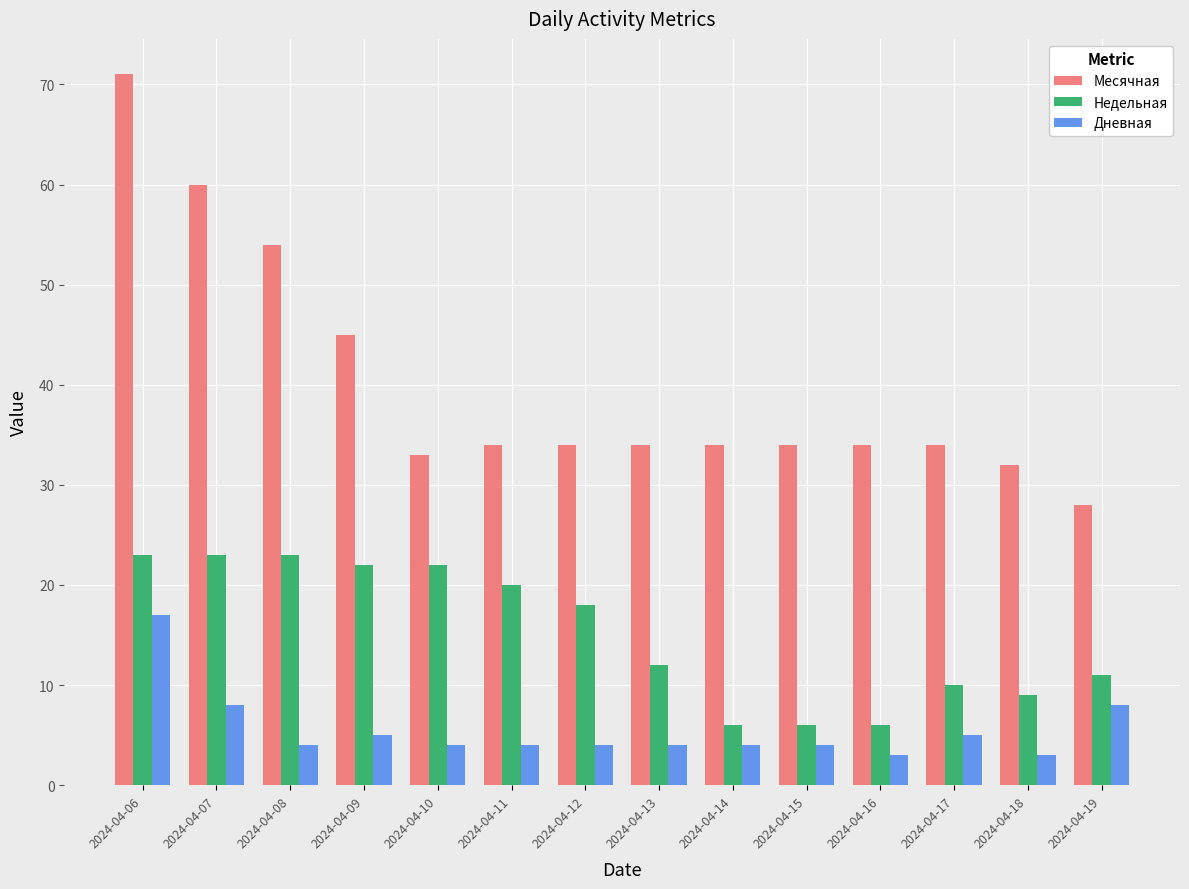

True or false: Недельная has a value of 22 at 2024-04-09.

True